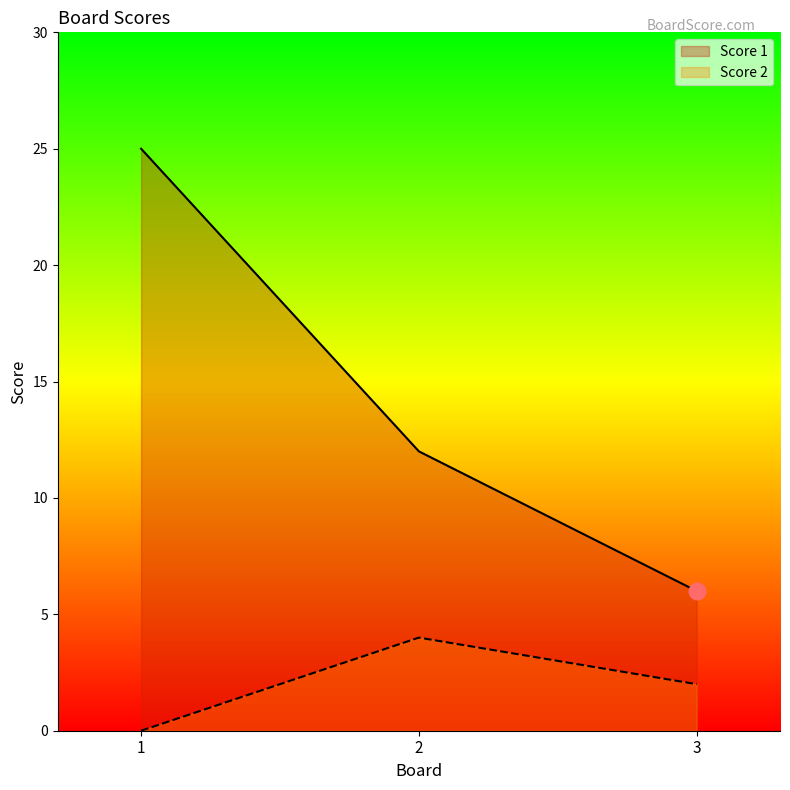

Does the chart have visible grid lines?

No